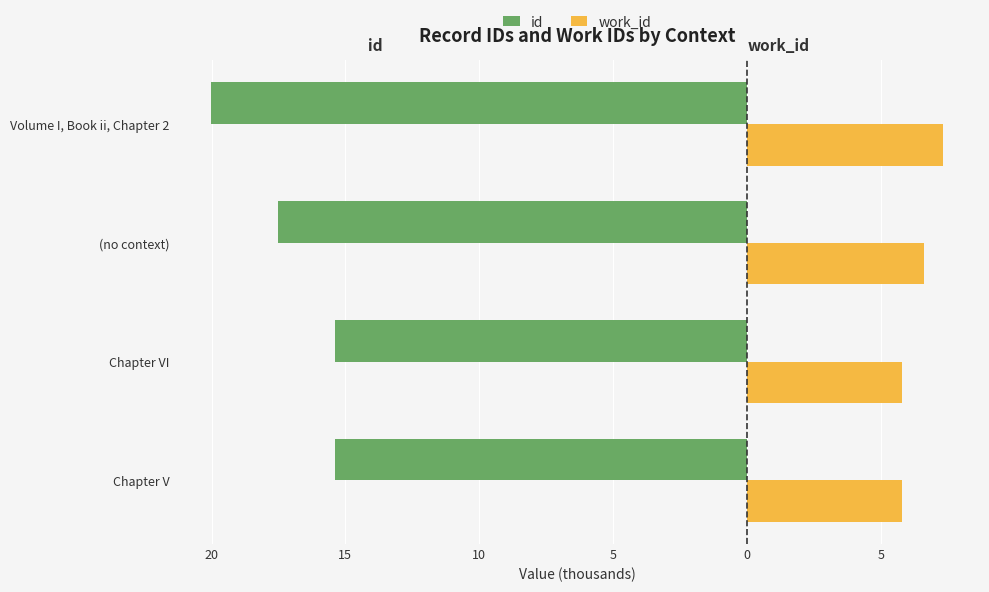

What are all the series names shown in the legend?

id, work_id